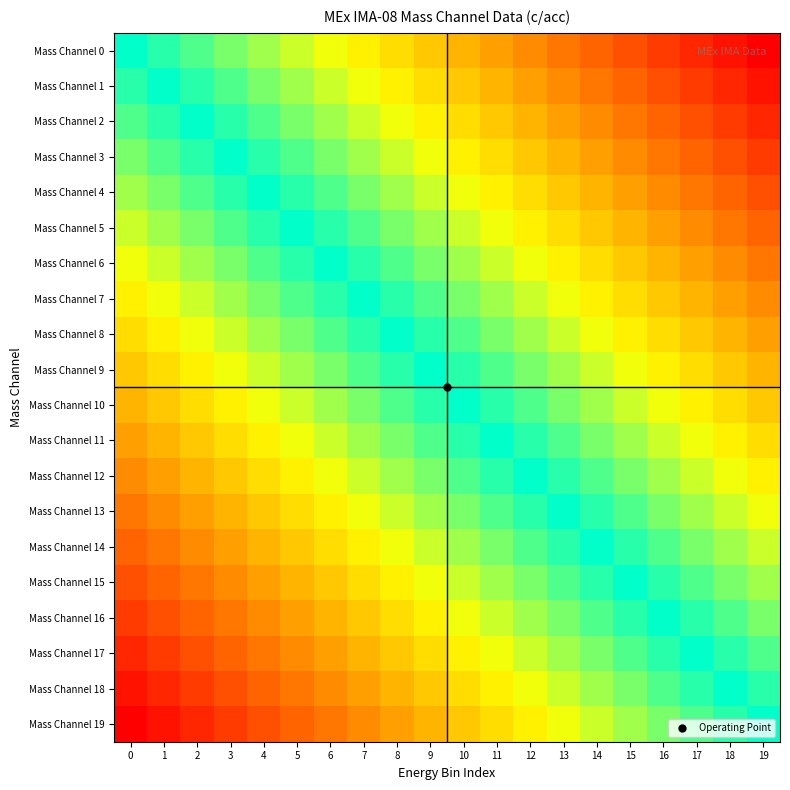

Count the number of categories in the chart.

20